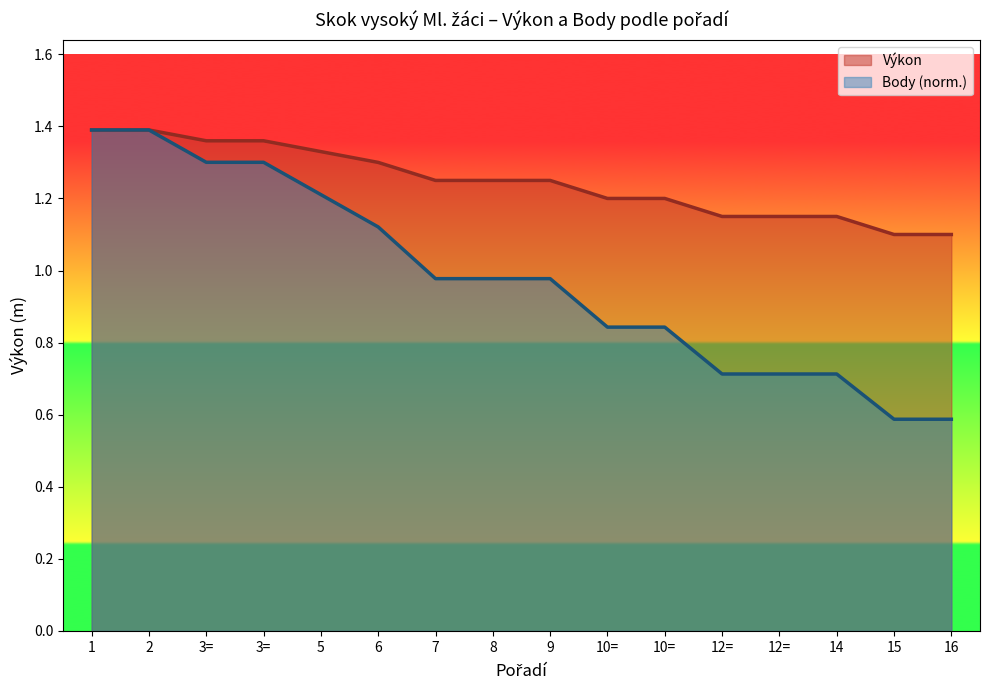

True or false: Výkon and Body cross at least once.

False